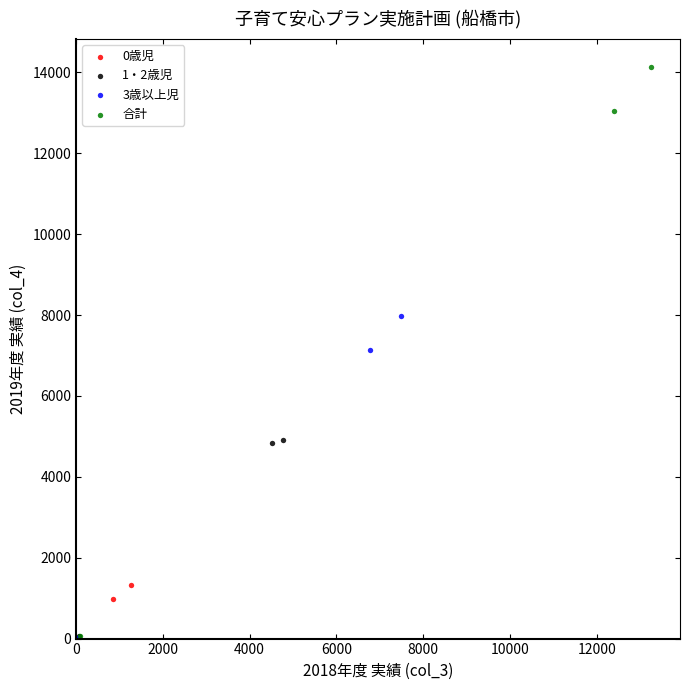

Which series has the largest Y range (max minus min)?

合計